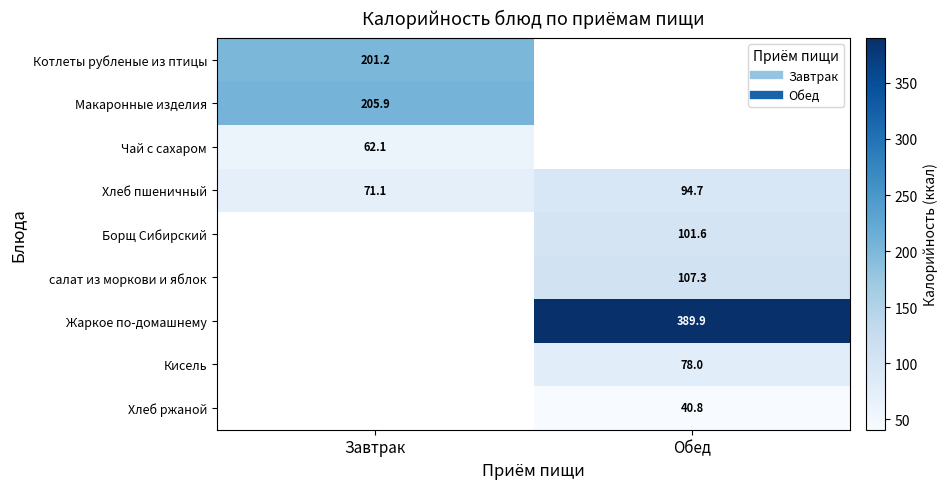

Where does the Борщ Сибирский series first go above 101?

Обед